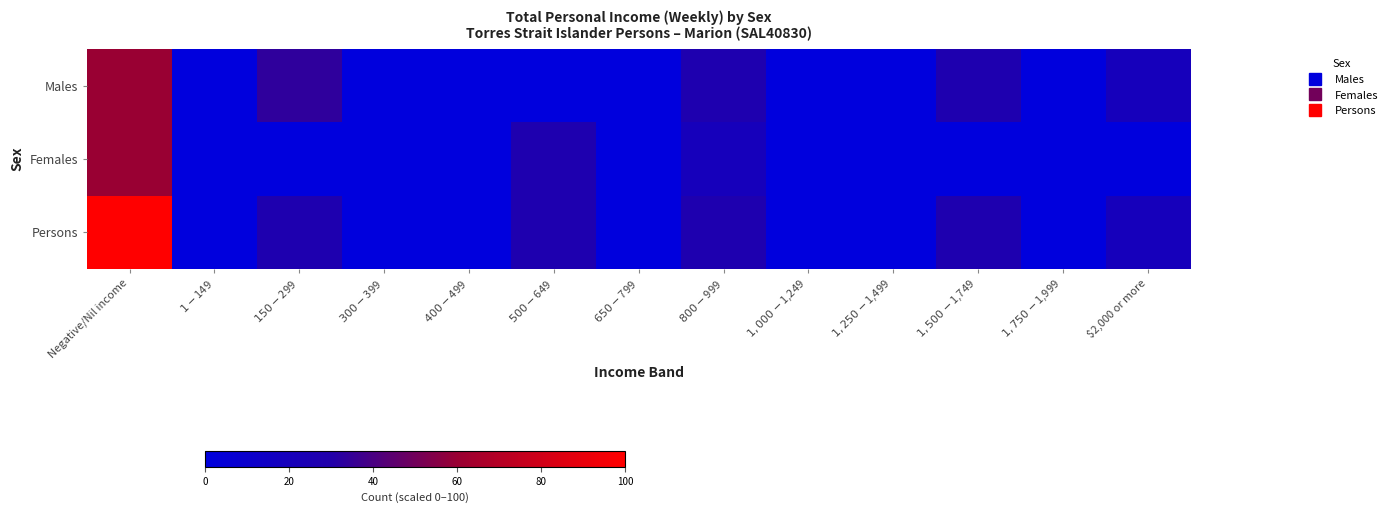

What is the greatest value displayed?

100.0